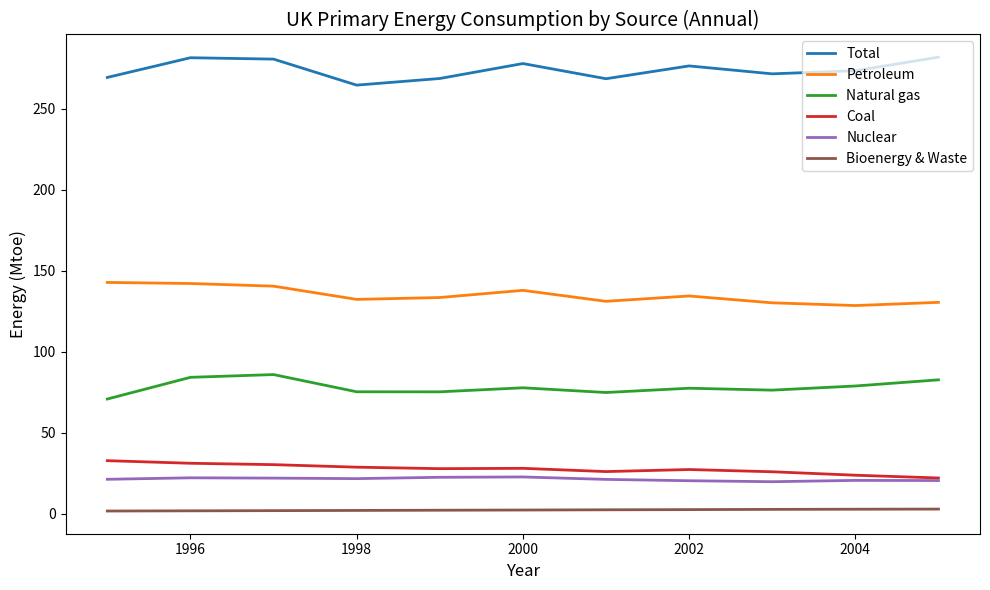

Rank the series by their maximum value, from highest to lowest.

Total, Petroleum, Natural gas, Coal, Nuclear, Bioenergy & Waste